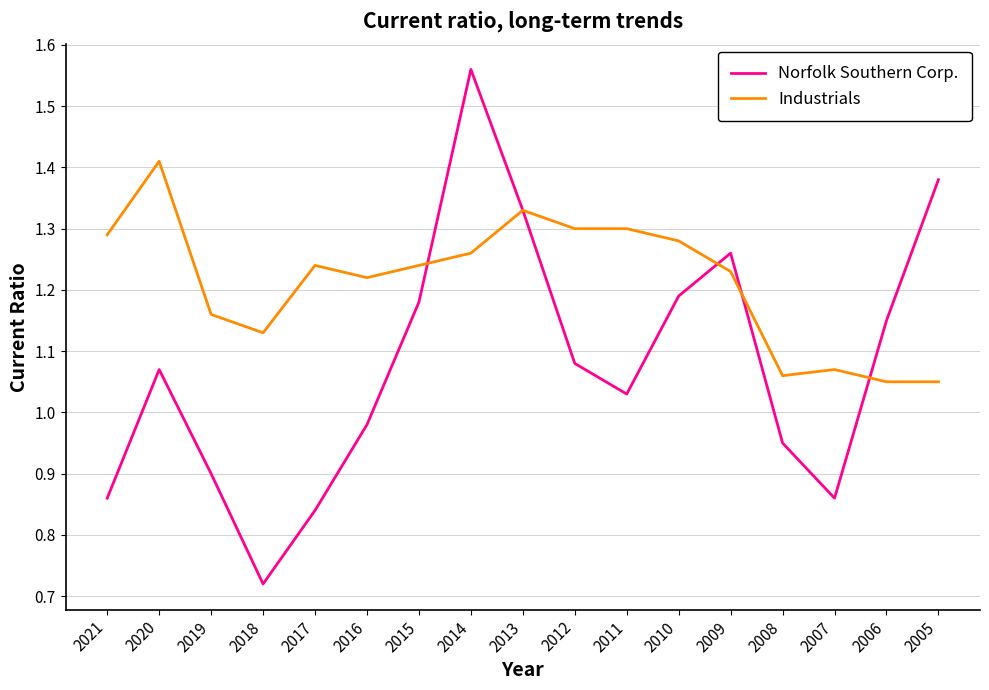

The Industrials series shows 0.9 at 2021. True or false?

False